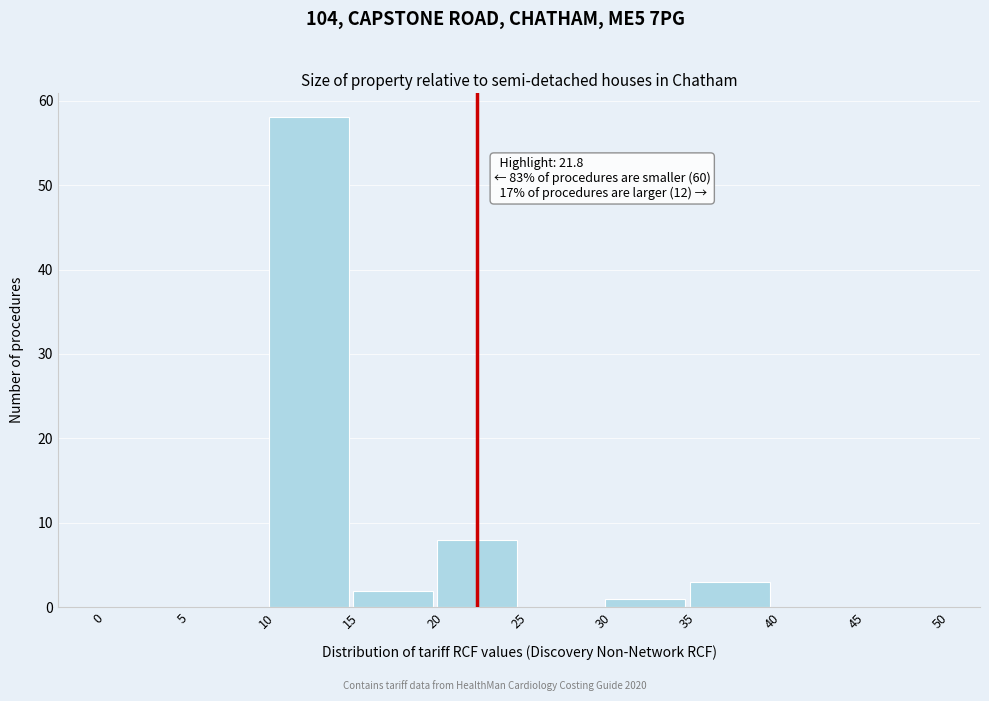

Which range on the x-axis has the tallest bar?

10 to 15